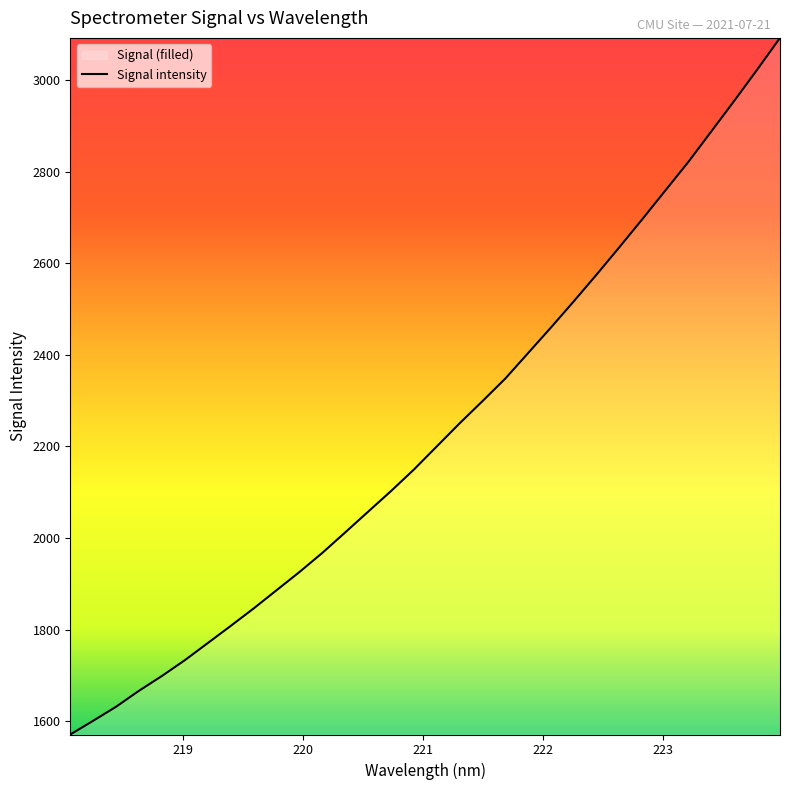

True or false: the data has more than 0 interior local peaks.

False